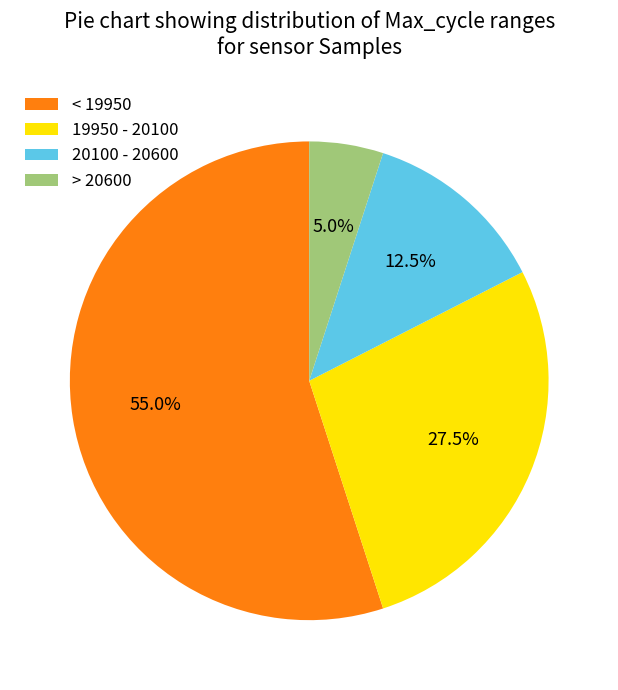

Which category has the smallest portion of the pie?

> 20600